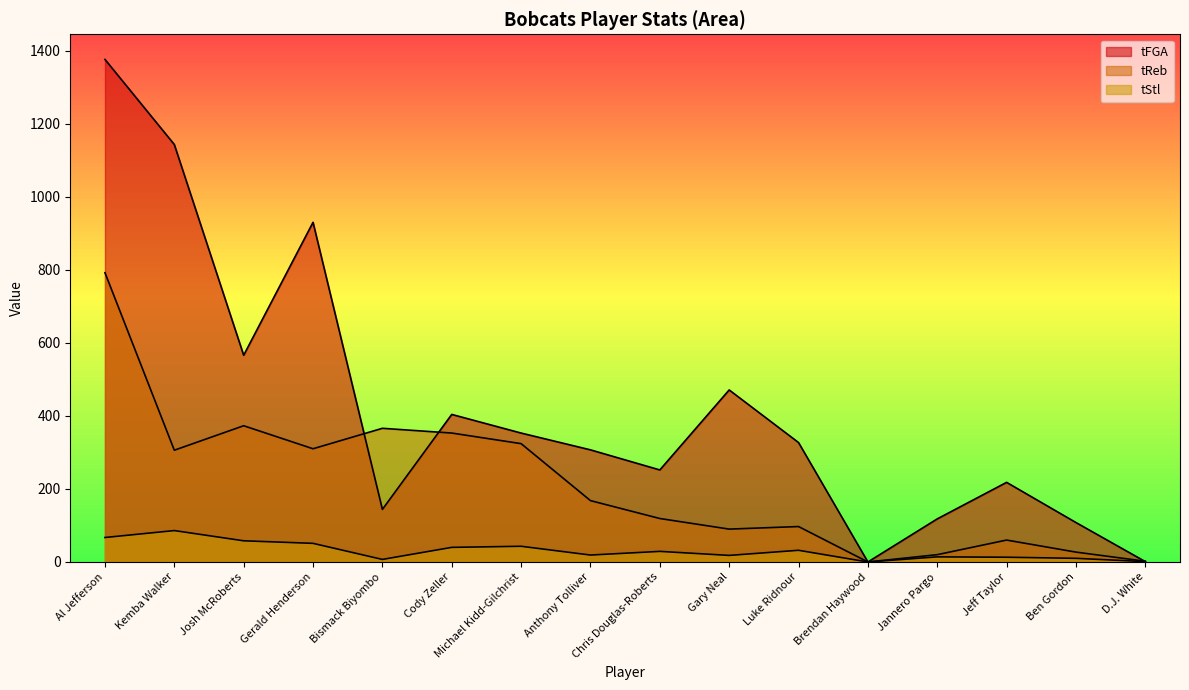

What is the value of the tStl point at the 11th from the left?

32